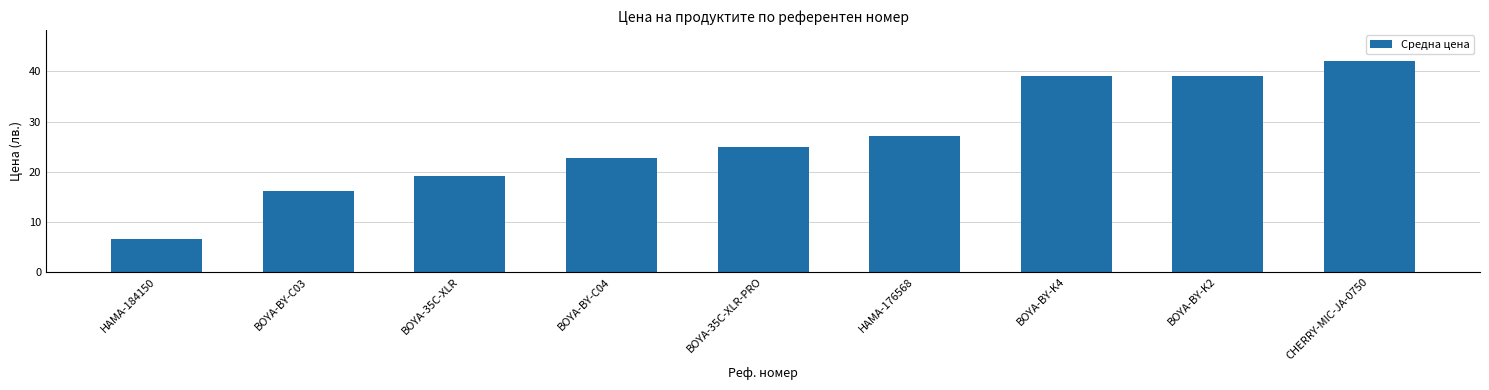

Reading left to right, what are all the values shown in this chart?

6.6	16.1	19.1	22.8	25.0	27.0	39.0	39.0	42.0